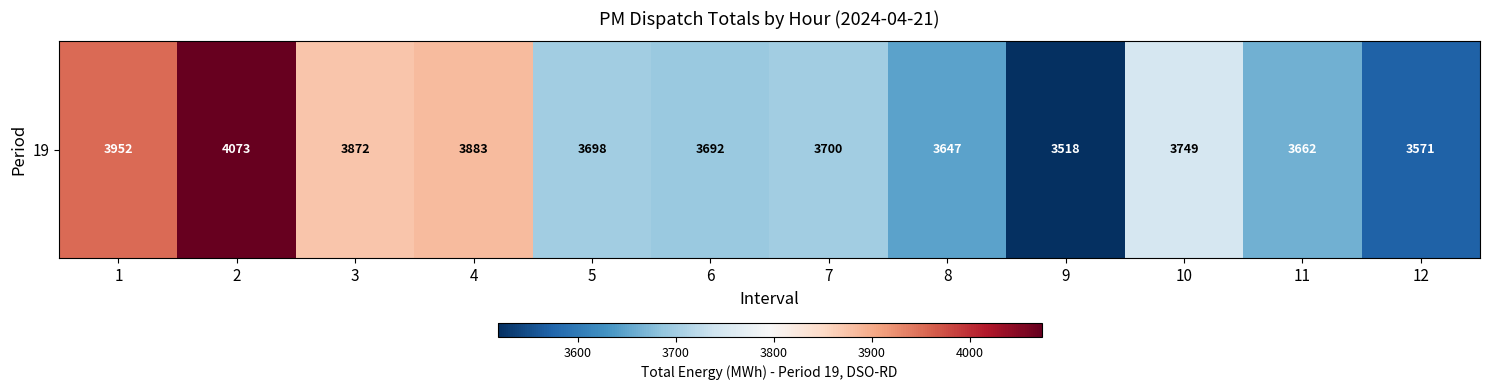

What is the greatest value displayed?

4073